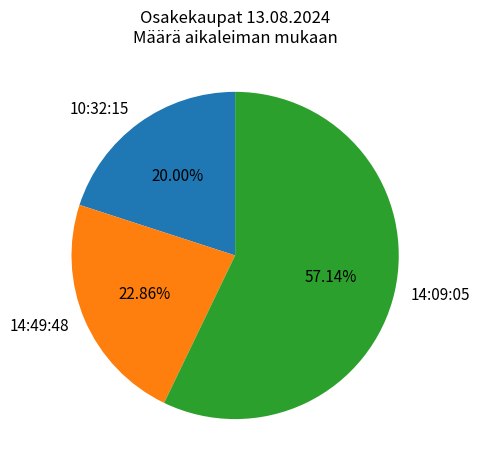

How many segments does this pie chart have?

3